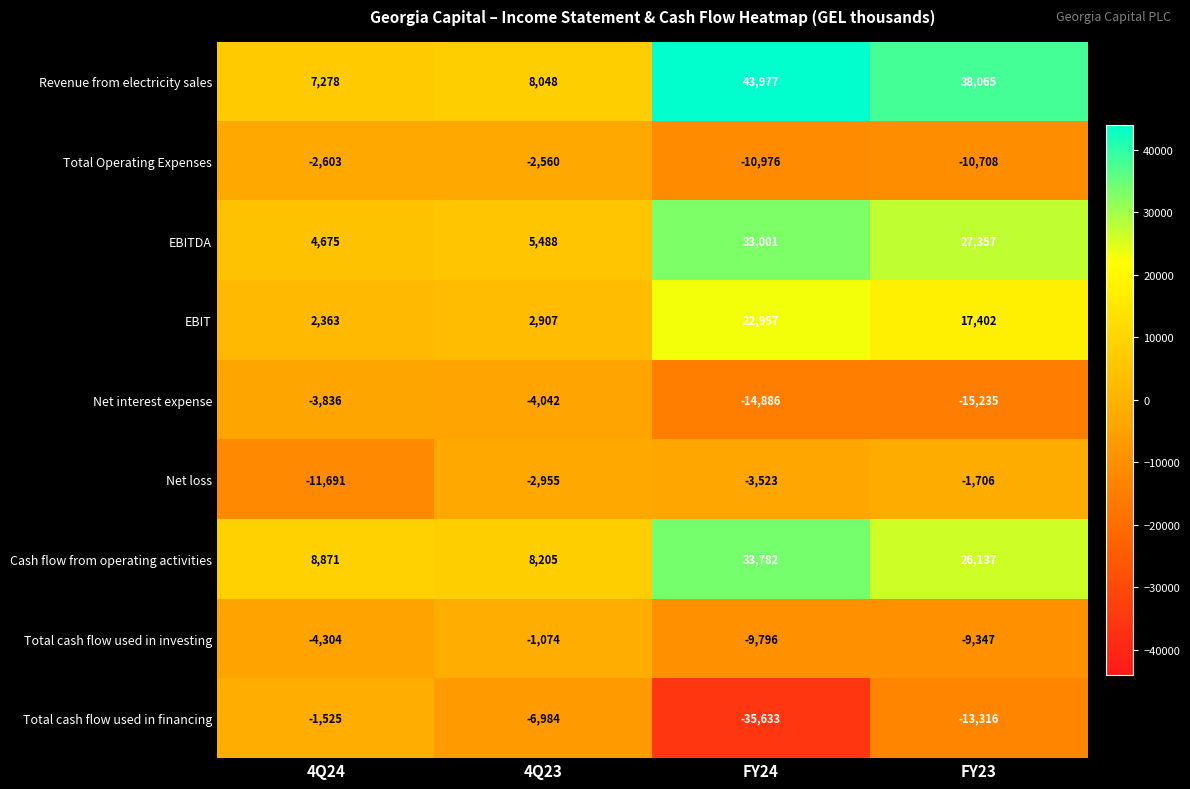

What is the difference between the maximum and minimum values in the EBITDA series?

28326